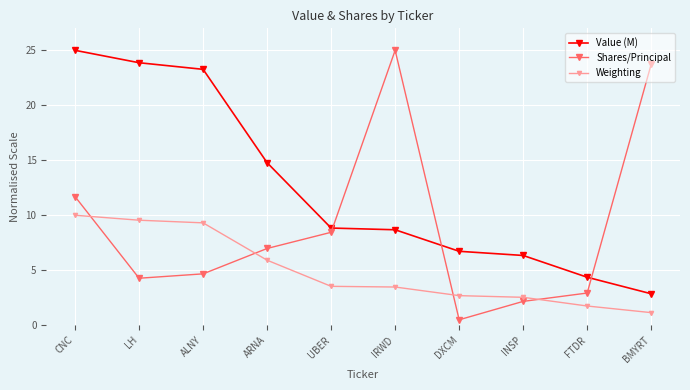

What position from the left is CNC?

1